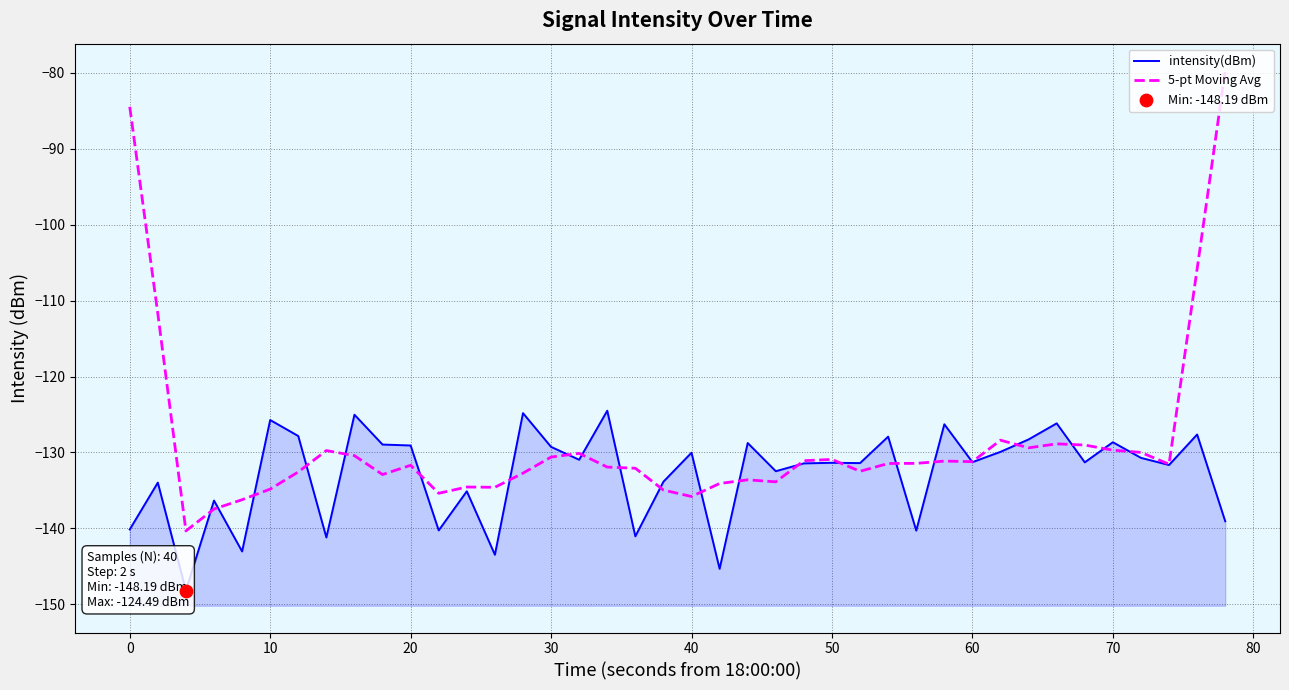

What is the maximum value for 5-pt Moving Avg?

-79.7